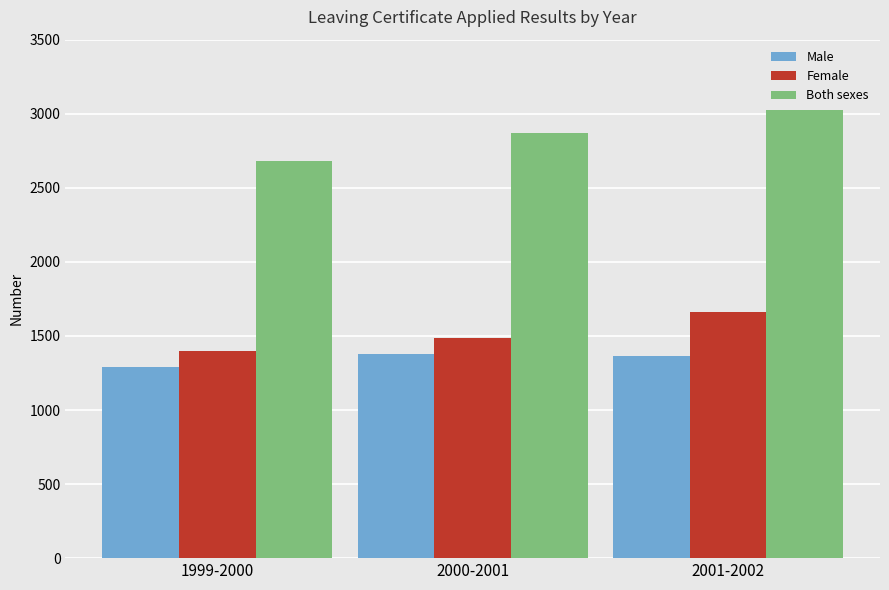

What value does the Both sexes series have at 1999-2000?

2682